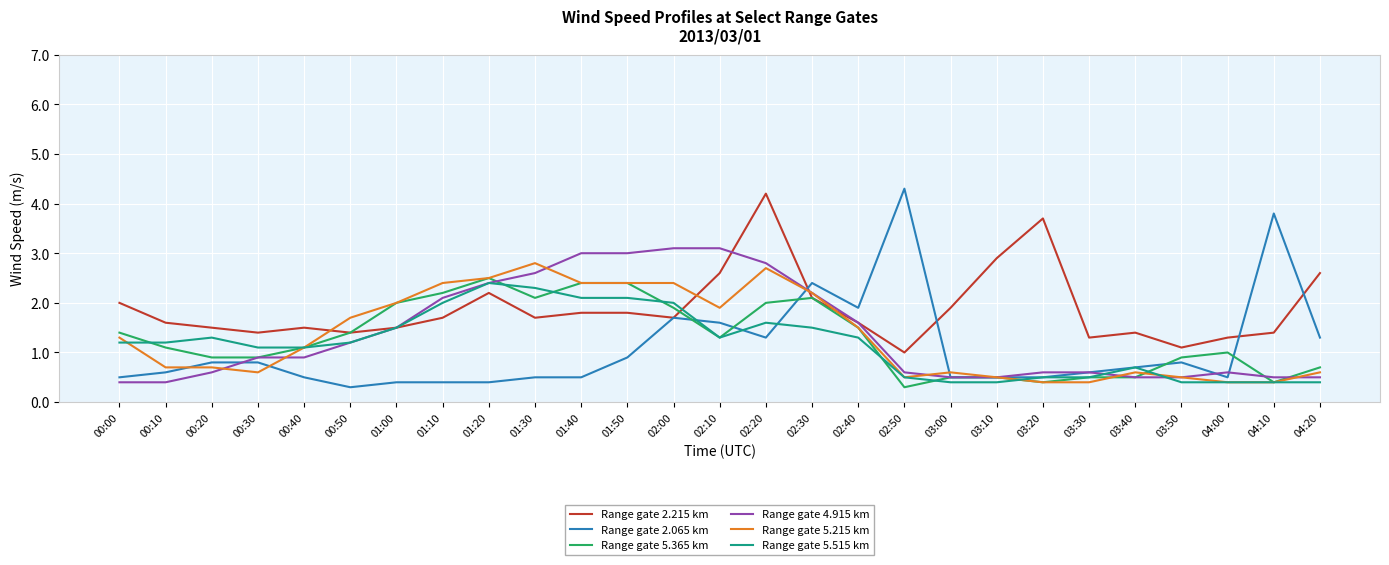

Count the number of data series in this chart.

6